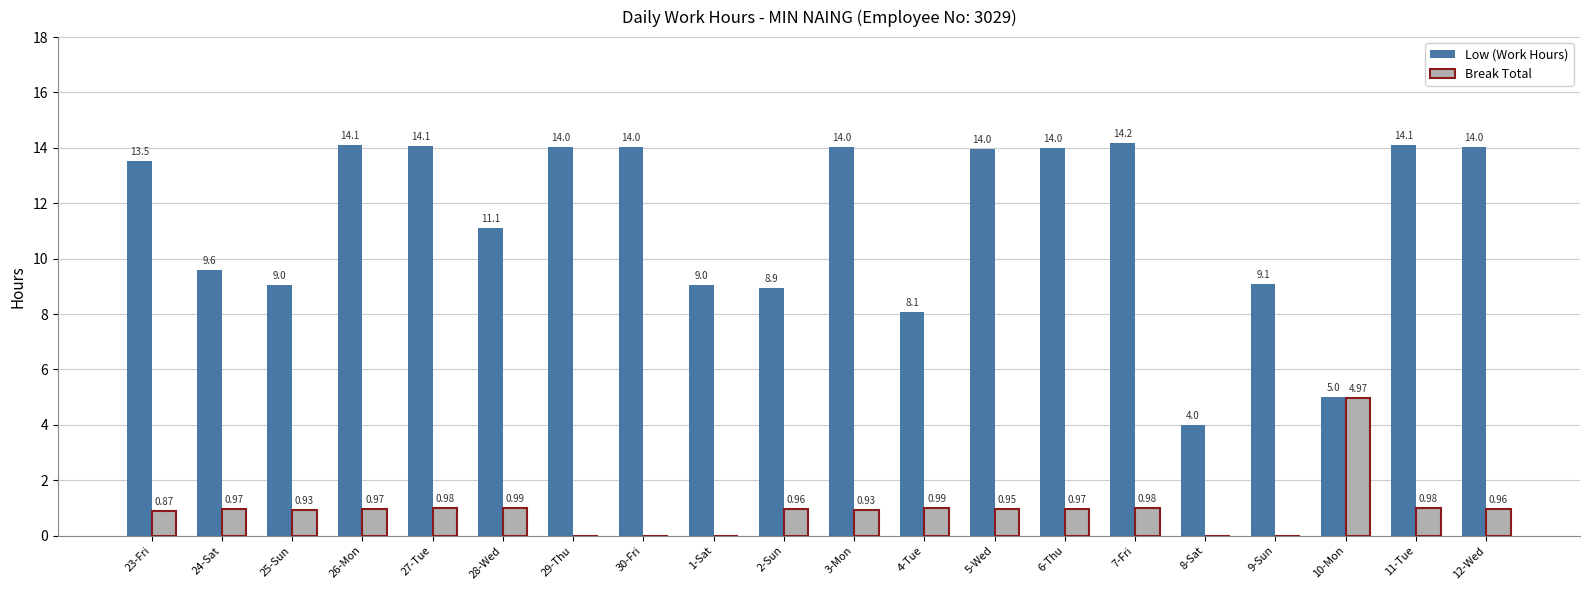

Is it true that Break Total equals -3.2 at 30-Fri?

False